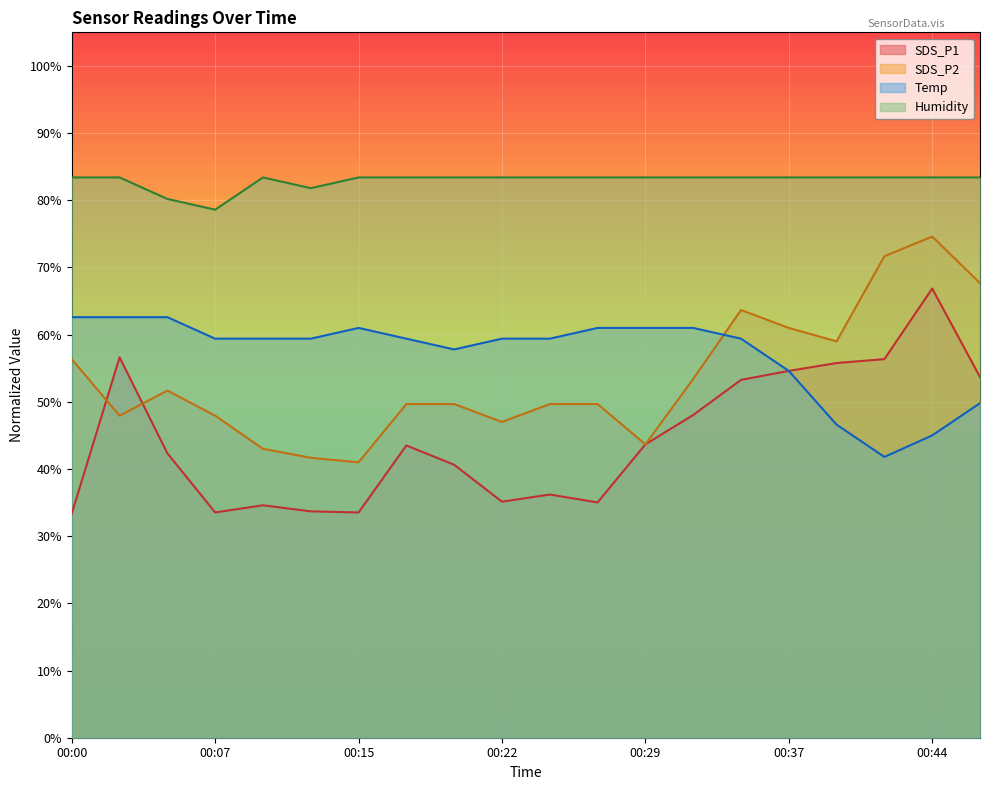

At which label does Humidity first exceed 83?

00:00